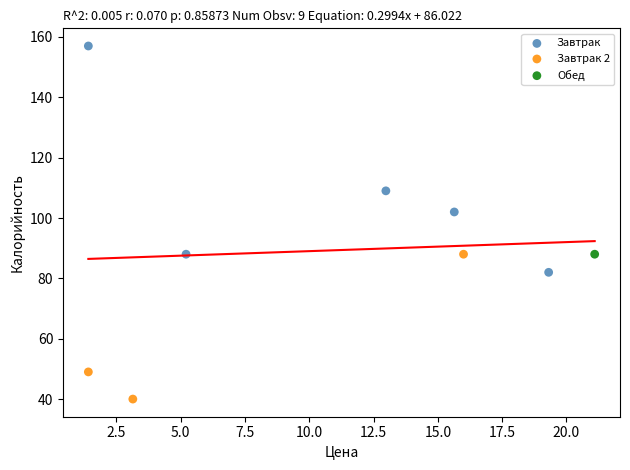

Which series contains the highest Y value?

Завтрак